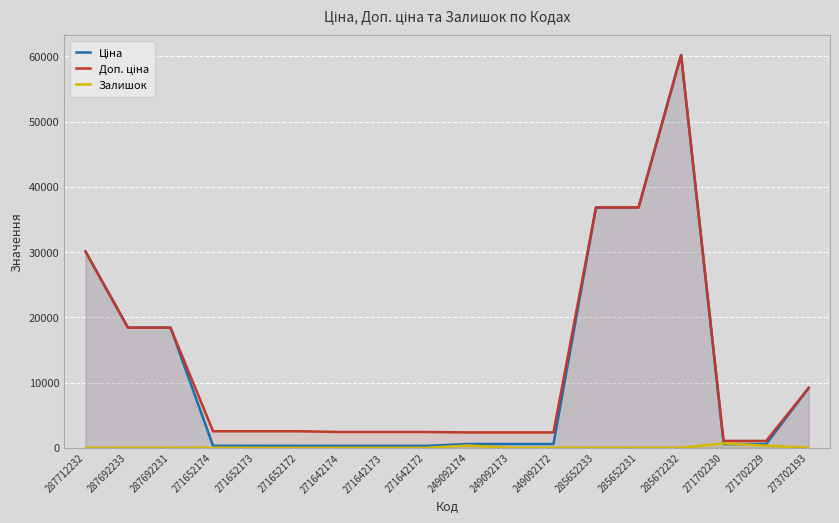

What is the total value across all series at 285672232?

120427.1